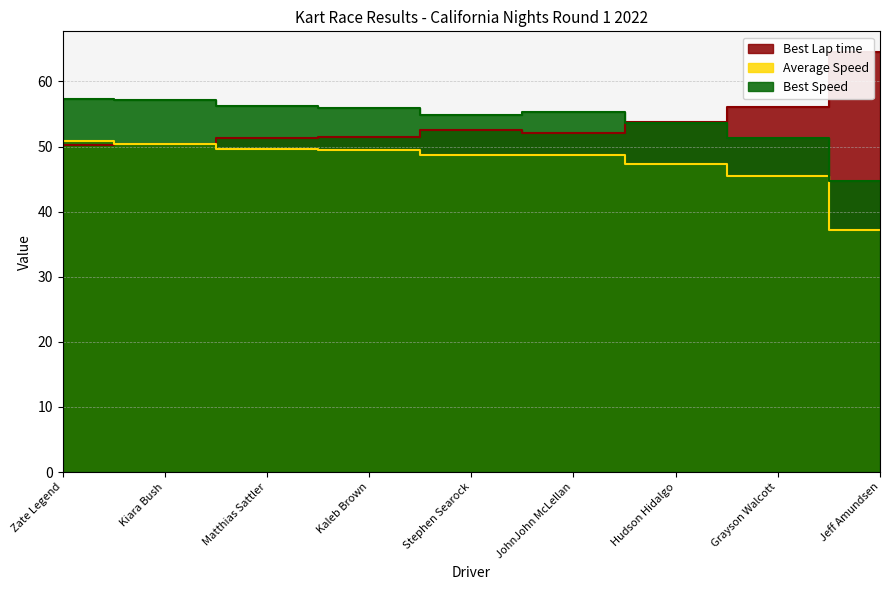

Between Grayson Walcott and Hudson Hidalgo, which is larger?

Grayson Walcott